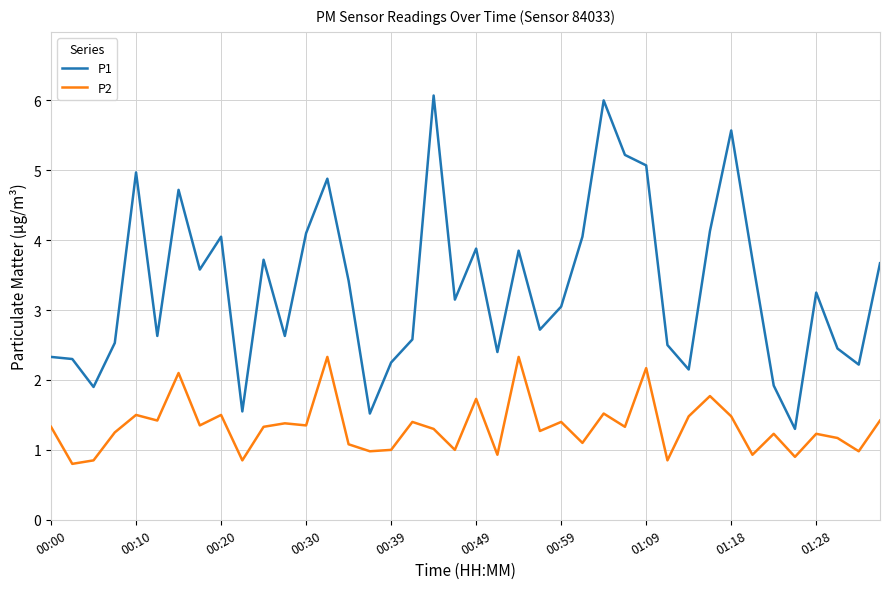

Rank the series by their maximum value, from highest to lowest.

P1, P2